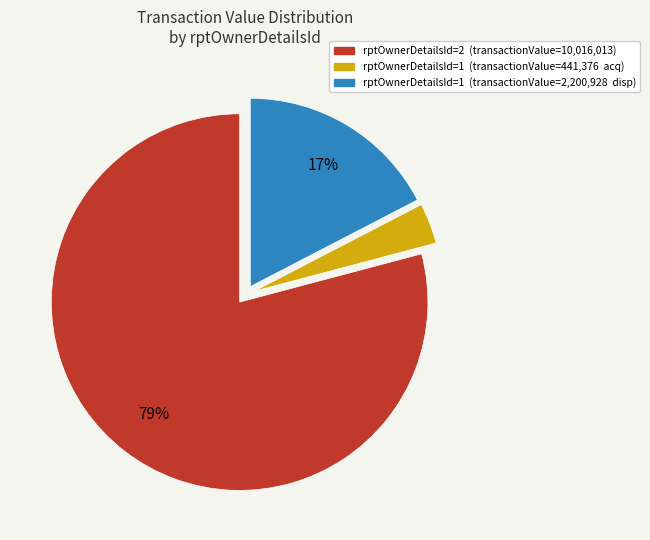

To the nearest percent, what is the average slice percentage?

33%